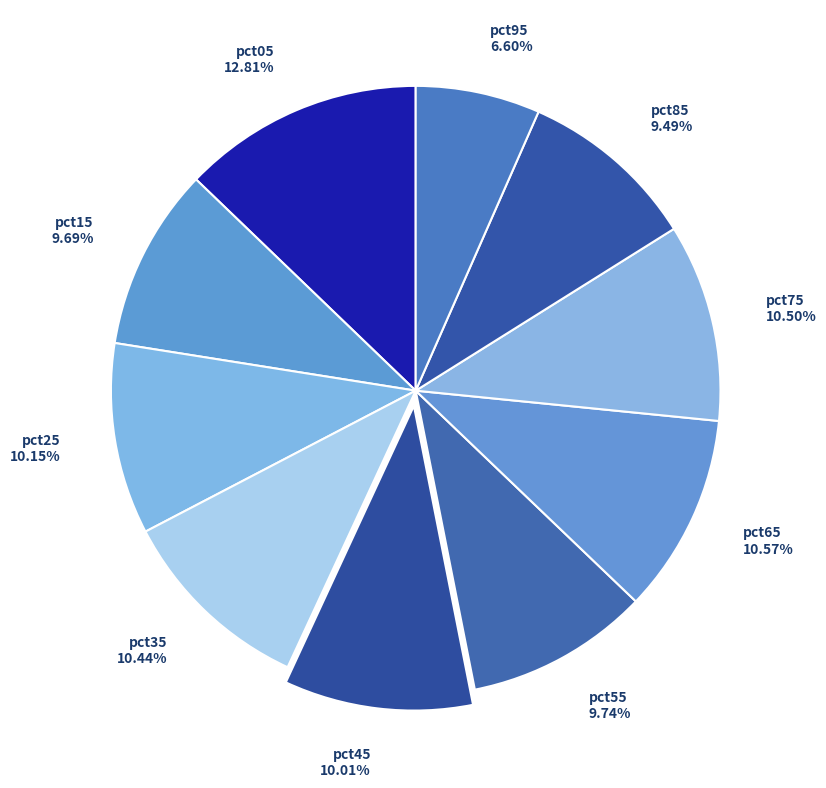

Count the number of slices in the pie.

10